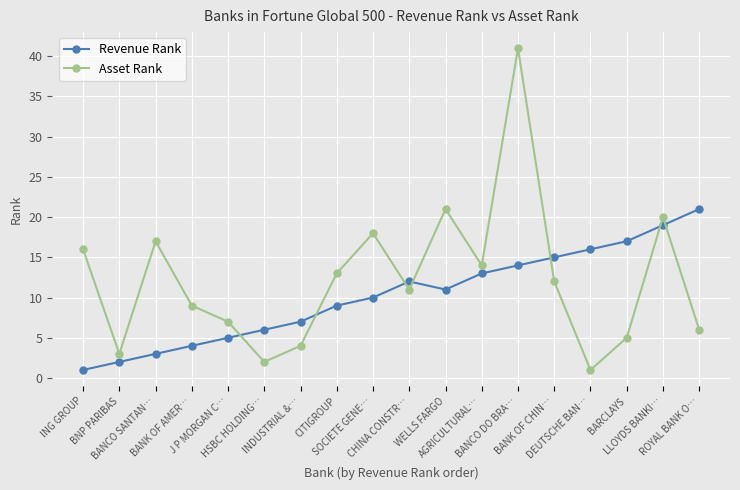

The Revenue Rank series shows 32 at ROYAL BANK O…. True or false?

False